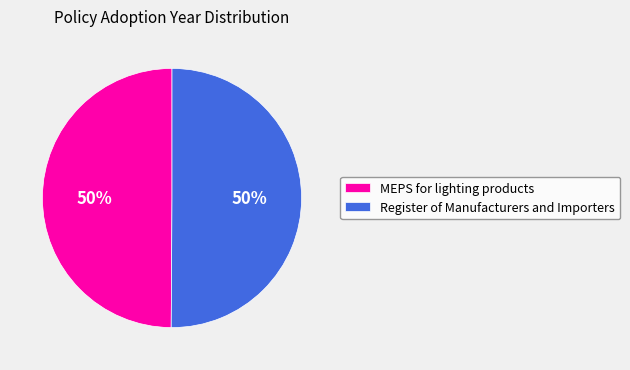

Is the sum of Register of Manufacturers and Importers and MEPS for lighting products greater than half?

Yes